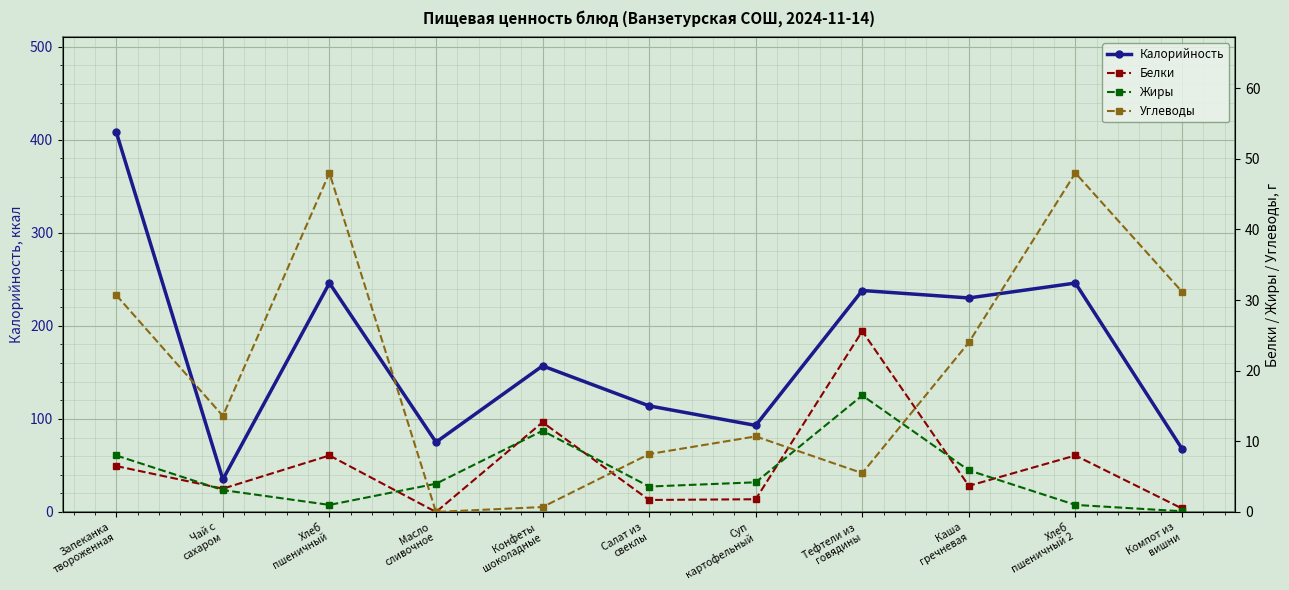

Where is the first local maximum for Калорийность?

Хлеб
пшеничный